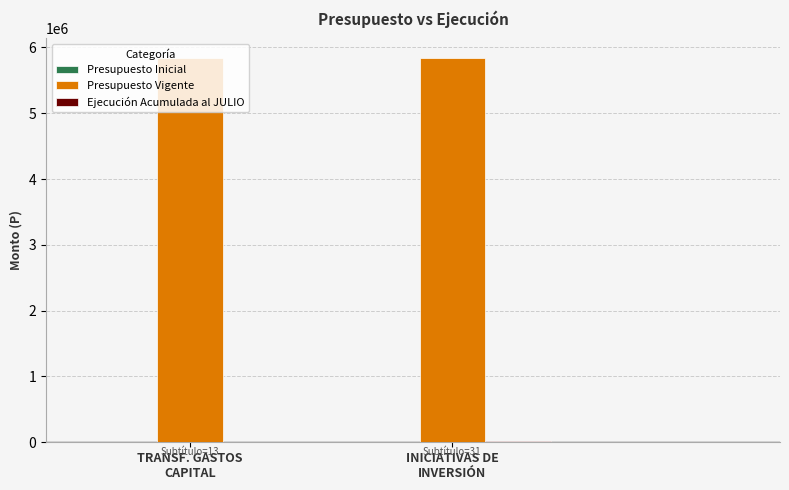

What is the greatest value displayed?

5845183